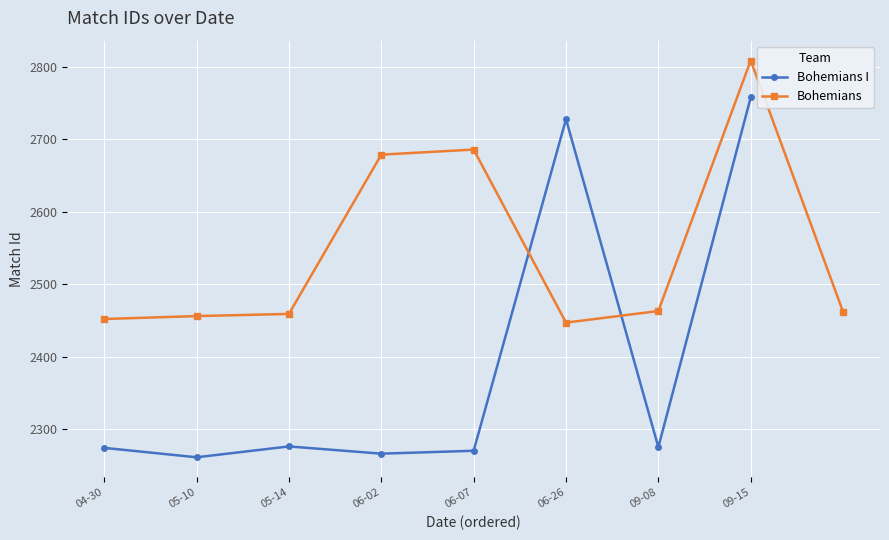

The value of Bohemians I at 06-07 is 2270. True or false?

True